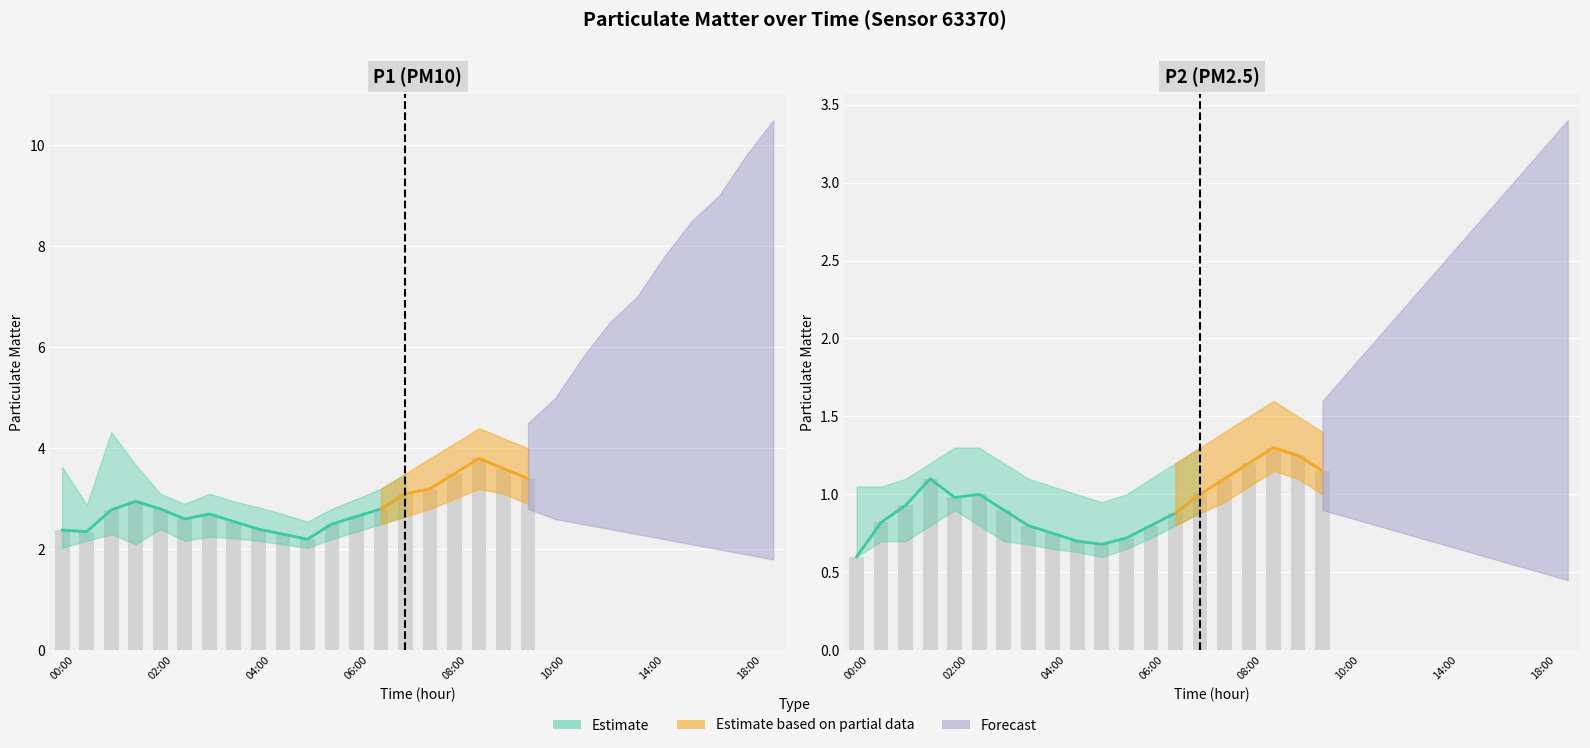

What is the label of the 1st bar from the right?

09:30